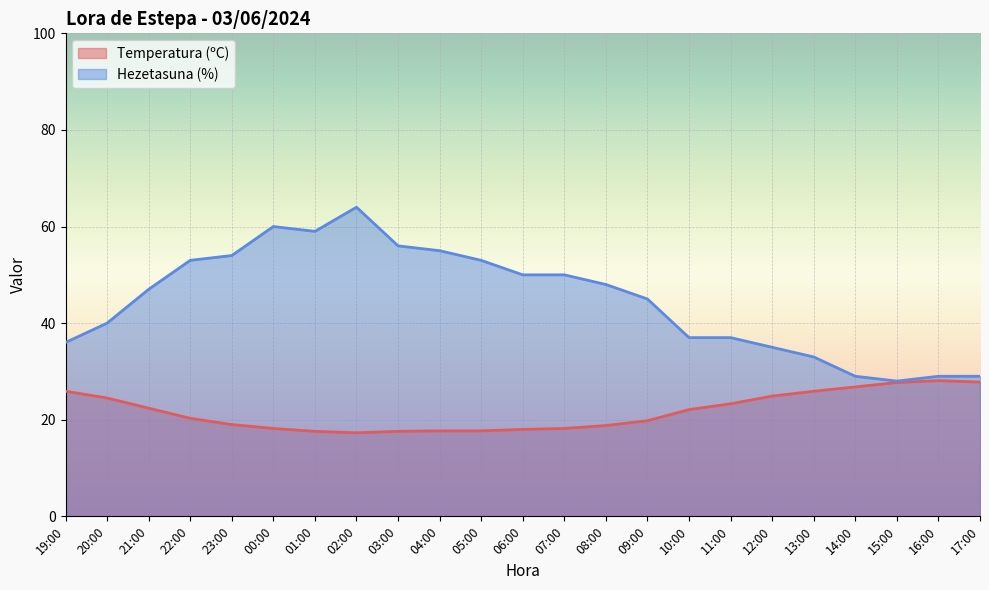

What is the label of the 9th point from the right?

09:00